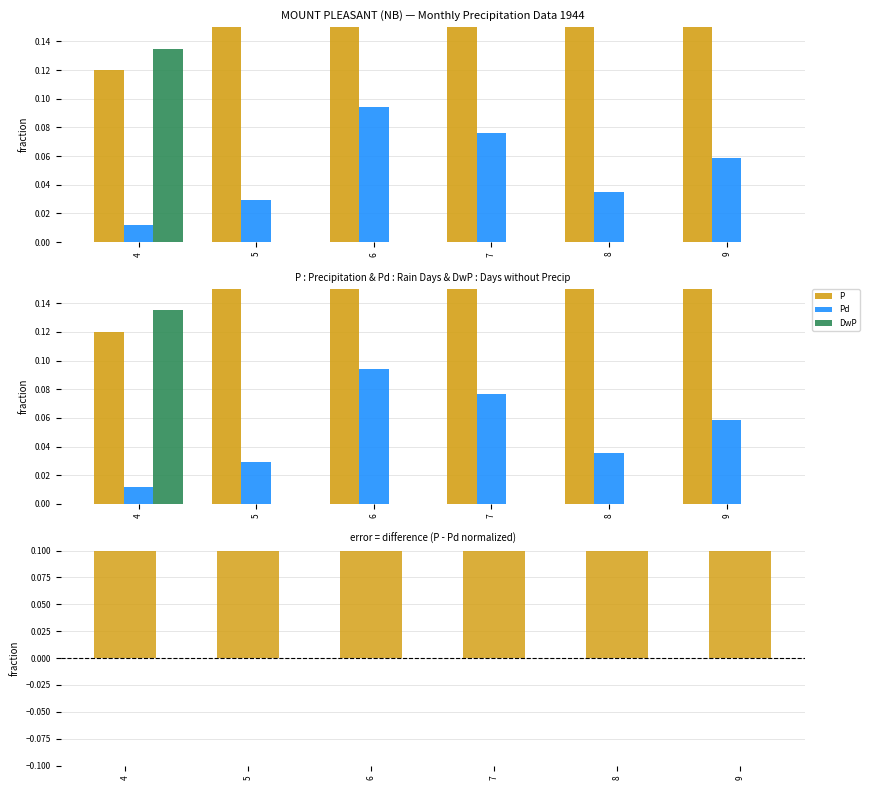

Does the chart contain stacked bars?

No